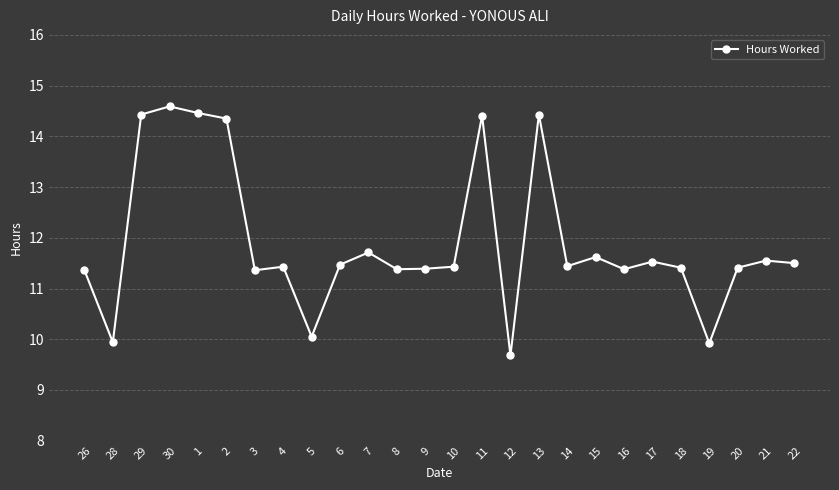

Is it true that the value at 21 is 11.6?

True